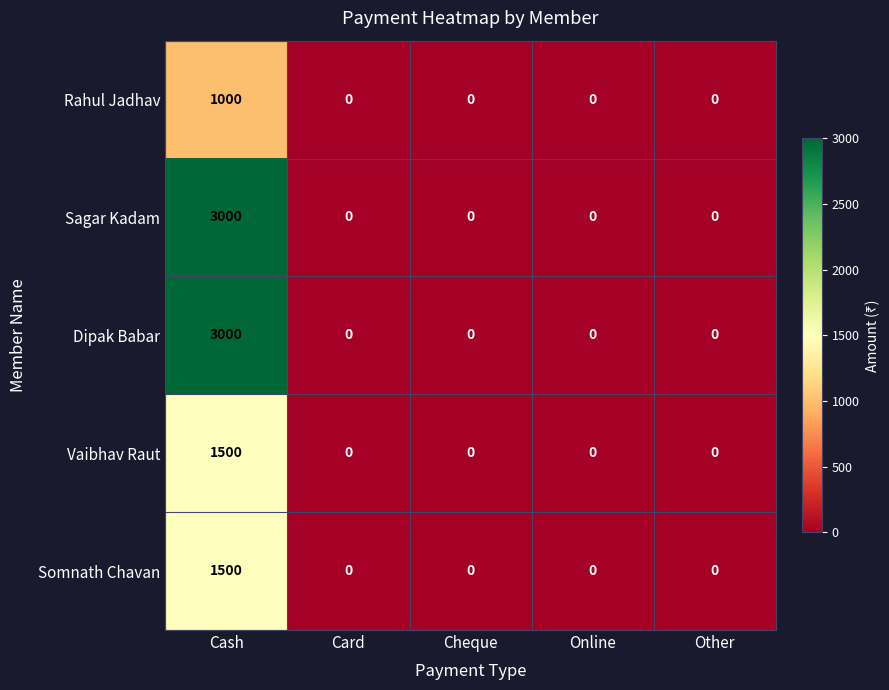

Reading left to right, transcribe all the data shown in this chart.

Rahul Jadhav: Cash=1000	Card=0	Cheque=0	Online=0	Other=0
Sagar Kadam: Cash=3000	Card=0	Cheque=0	Online=0	Other=0
Dipak Babar: Cash=3000	Card=0	Cheque=0	Online=0	Other=0
Vaibhav Raut: Cash=1500	Card=0	Cheque=0	Online=0	Other=0
Somnath Chavan: Cash=1500	Card=0	Cheque=0	Online=0	Other=0